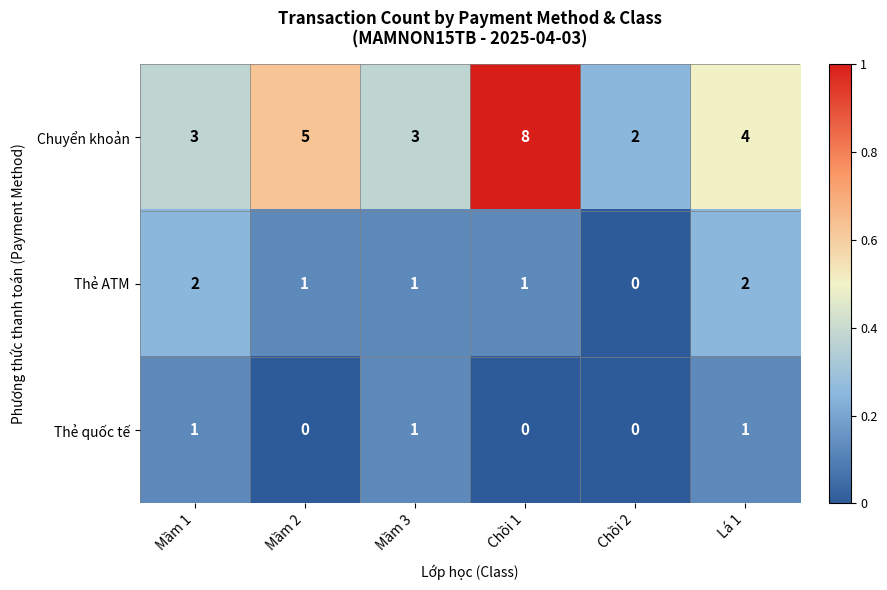

Is it true that Thẻ ATM equals 1 at Chồi 1?

True